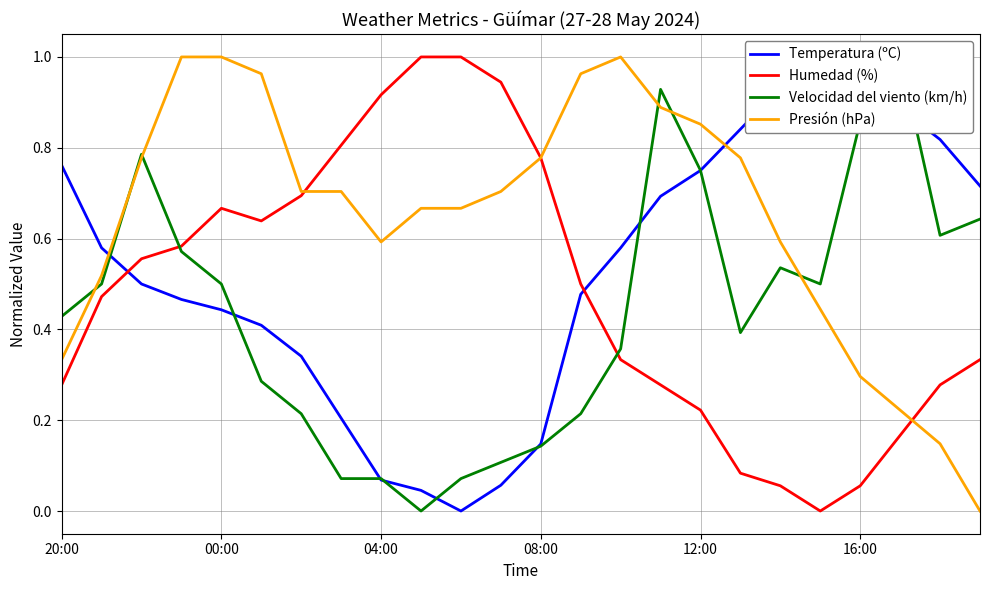

List the series in order of their peak value, highest first.

Temperatura (ºC), Humedad (%), Velocidad del viento (km/h), Presión (hPa)